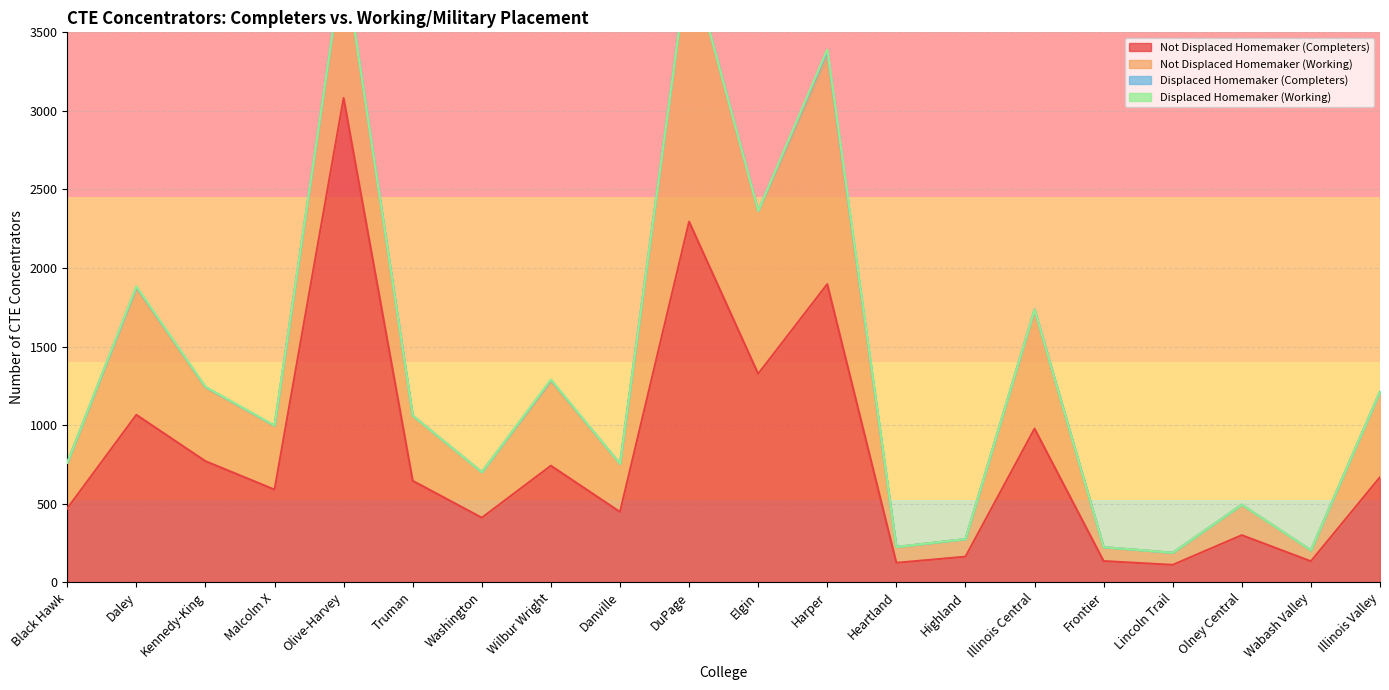

The Not Displaced Homemaker (Completers) series shows 162 at Highland. True or false?

True